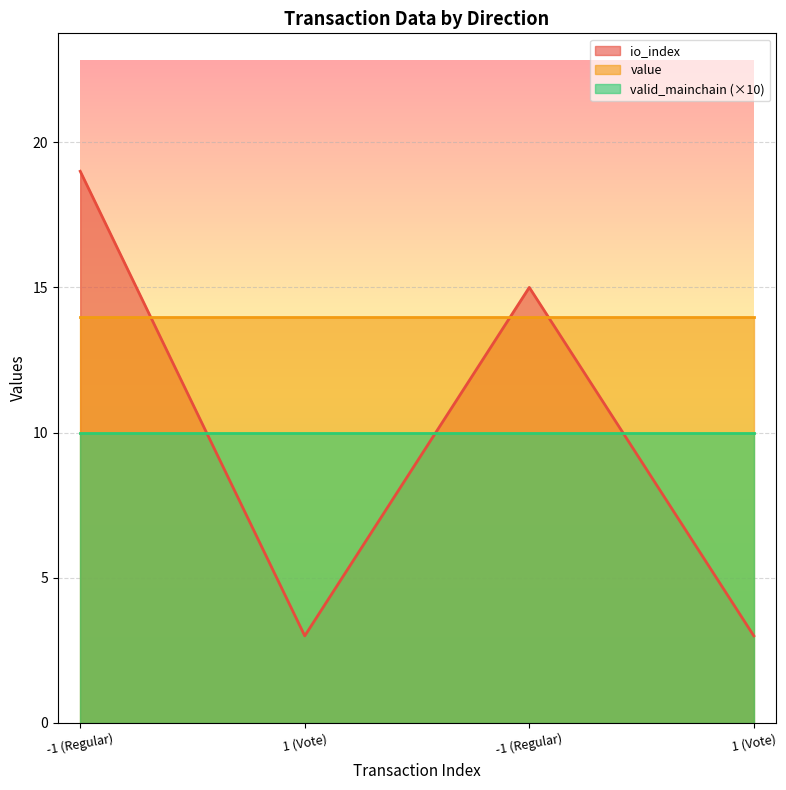

Where is valid_mainchain nearest to the value 1?

-1 (Regular)